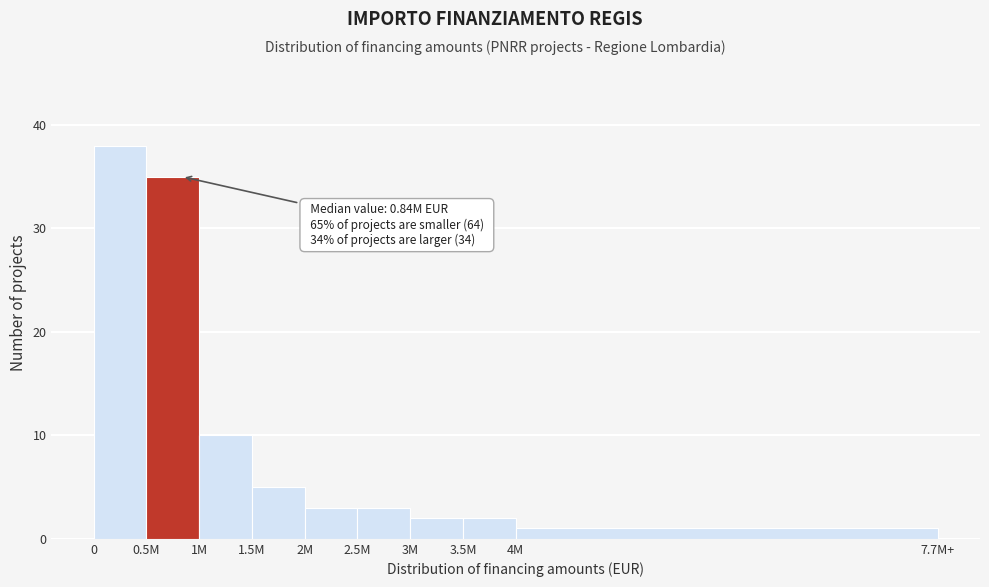

Reading left to right, extract all data points from this chart.

0=38	0.5M=35	1M=10	1.5M=5	2M=3	2.5M=3	3M=2	3.5M=2	4M=1